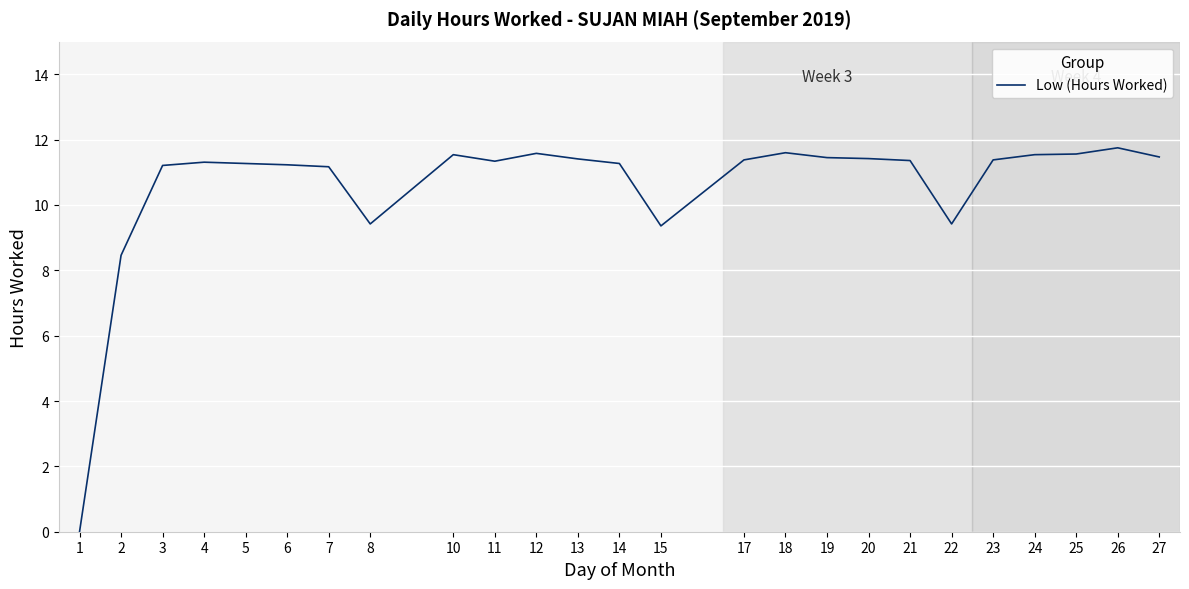

Between 22 and 4, which is larger?

4